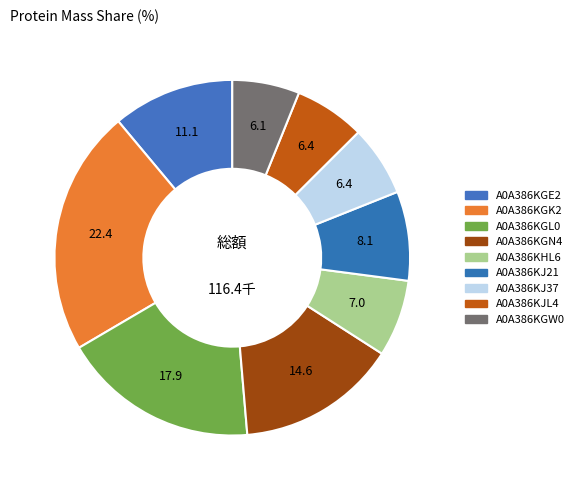

What percentage is the A0A386KJ37 slice, to the nearest percent?

6%